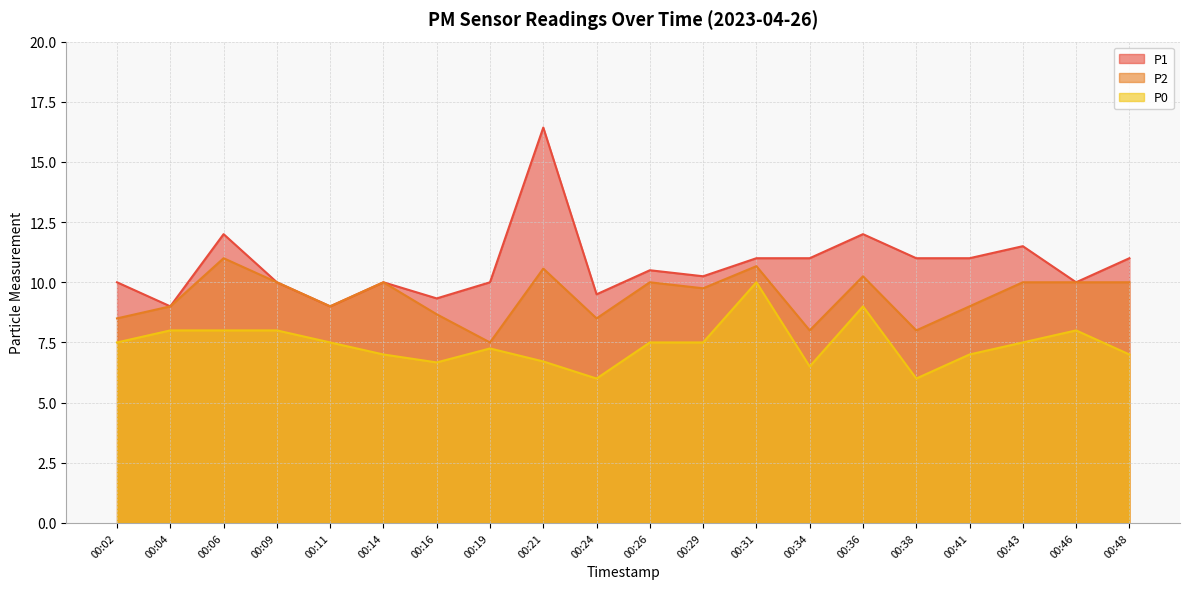

What is the sum of the P2 values at 00:14 and 00:48?

20.0